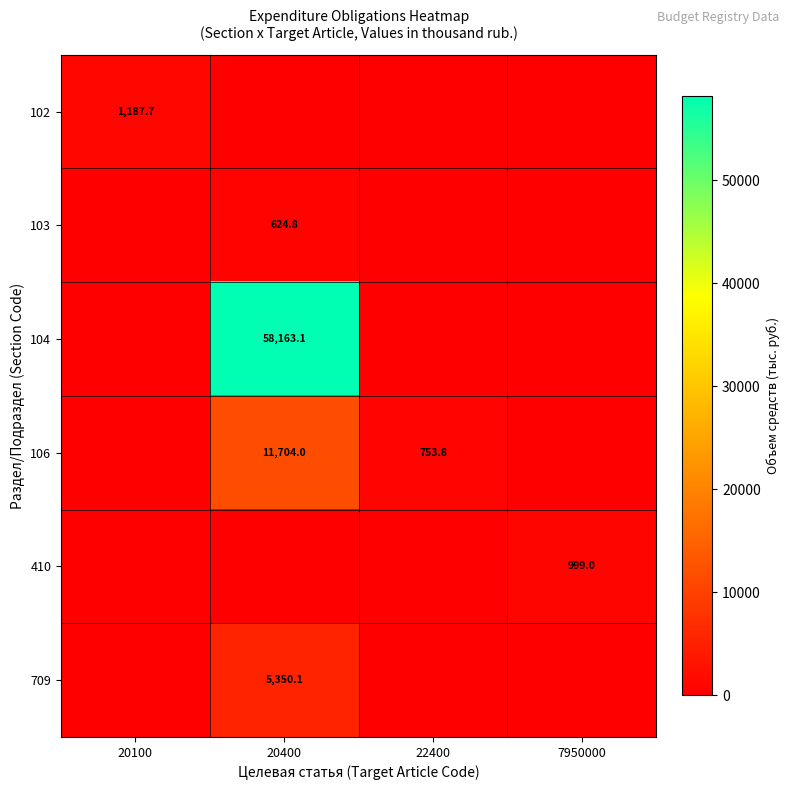

Is it true that 102 equals 1187.7 at 20100?

True